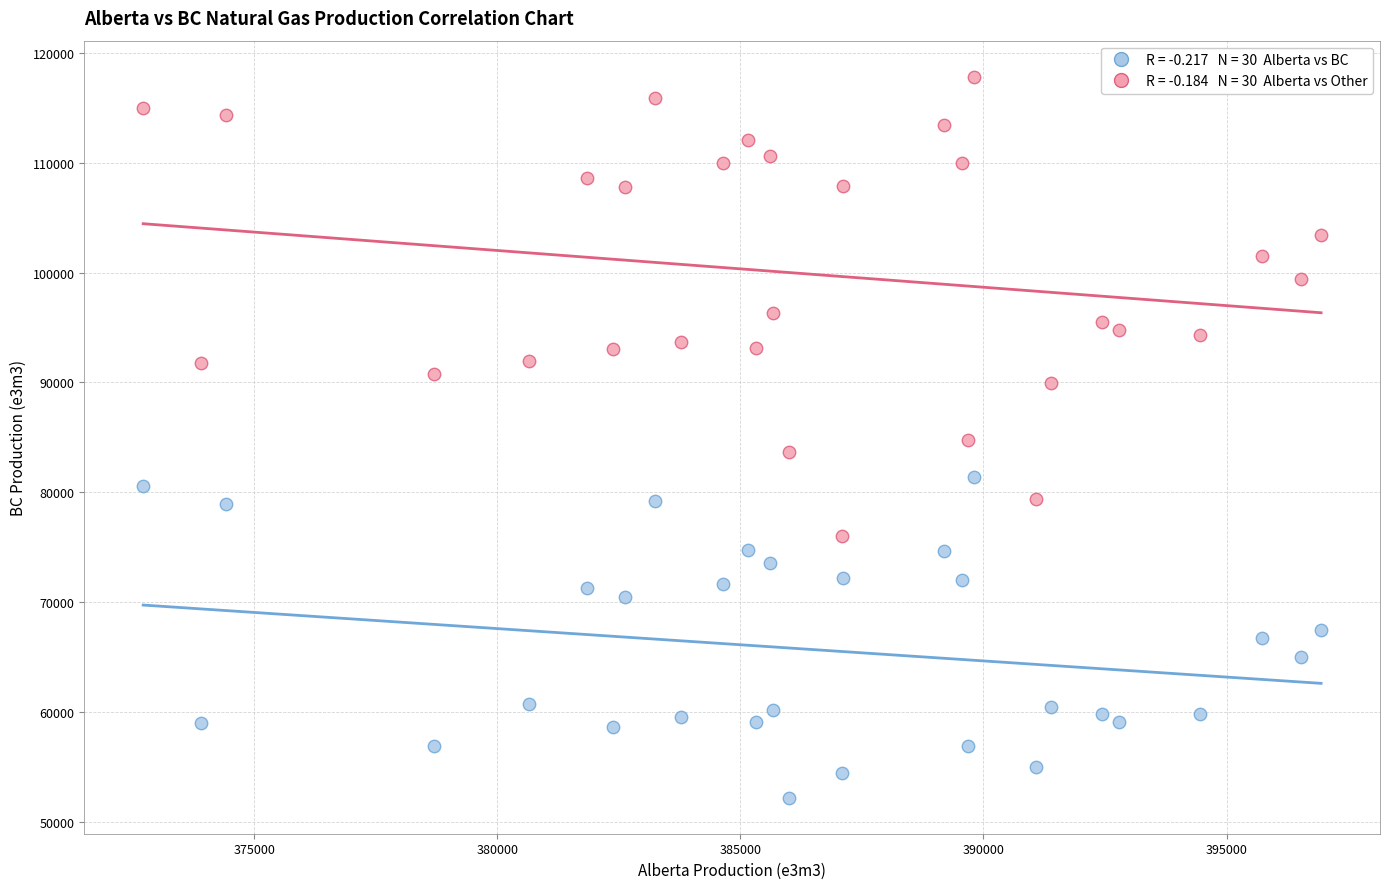

Across all data points, what is the range of Y values (max minus min)?

65658.3